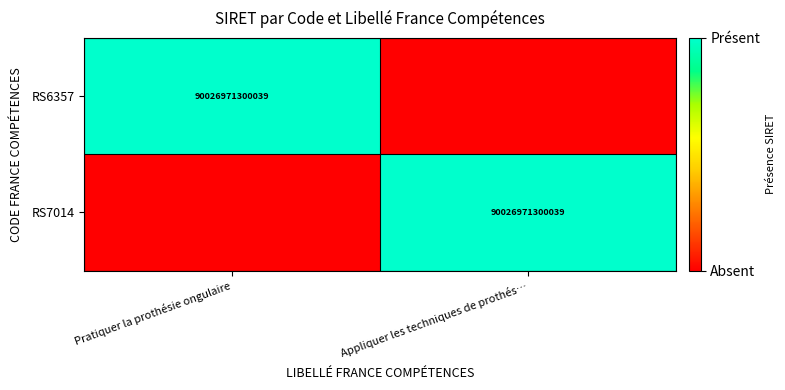

Is it true that RS6357 equals 132814304730763 at Pratiquer la prothésie ongulaire?

False